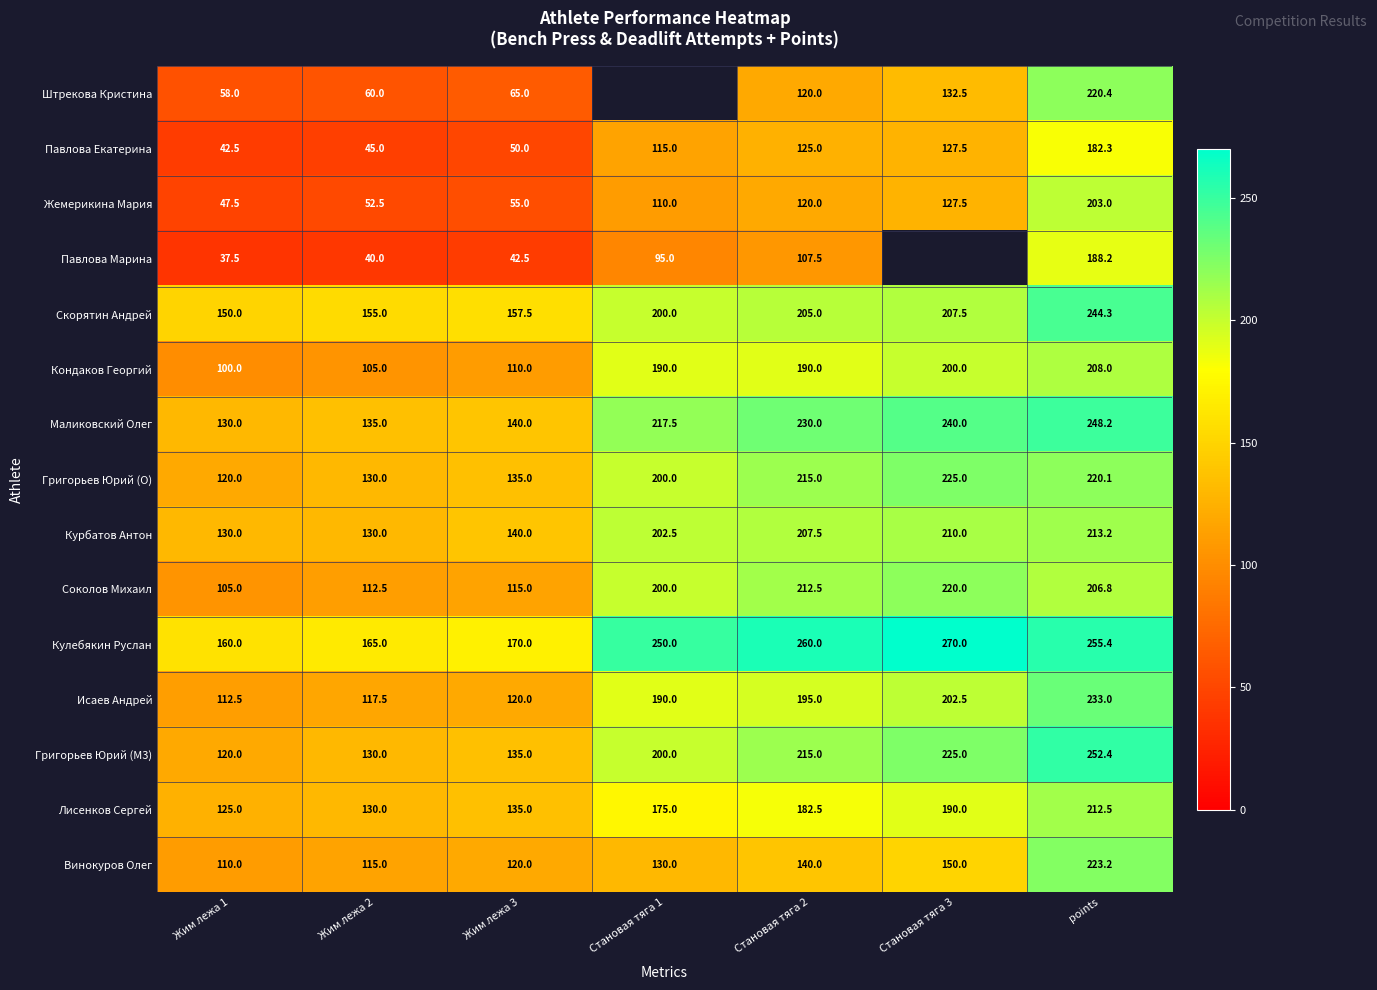

At which category does the chart reach its peak across all series?

Становая тяга 3